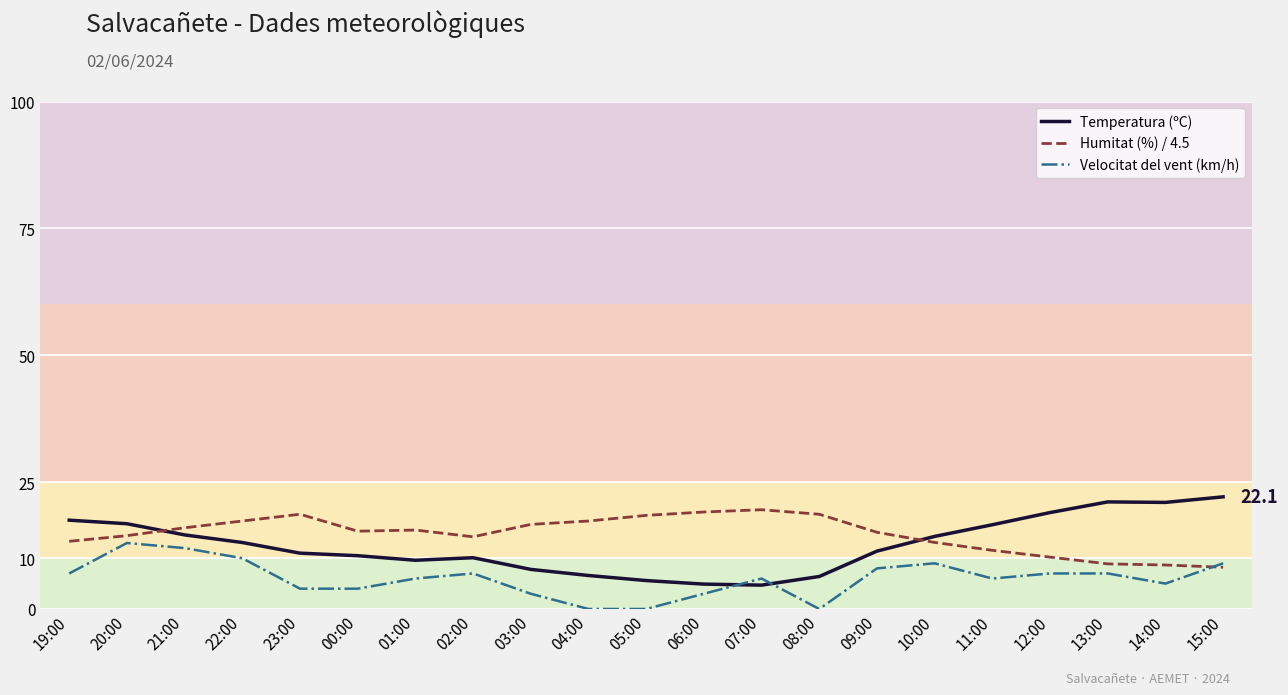

Which series ends up on top after the final intersection of Velocitat del vent (km/h) and Temperatura (ºC)?

Temperatura (ºC)